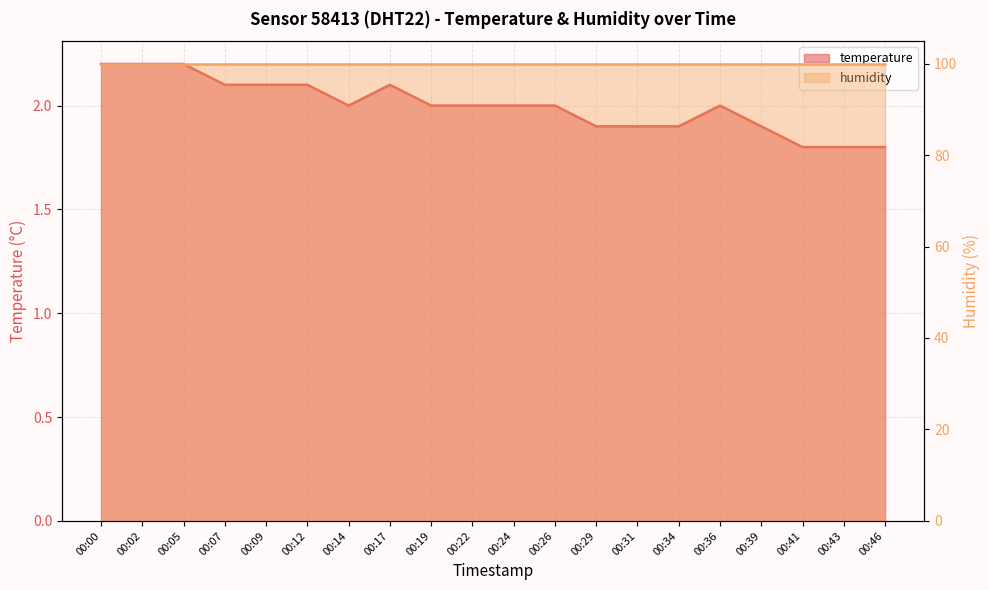

Rank the categories by value from highest to lowest.

00:00, 00:02, 00:05, 00:07, 00:09, 00:12, 00:17, 00:14, 00:19, 00:22, 00:24, 00:26, 00:36, 00:29, 00:31, 00:34, 00:39, 00:41, 00:43, 00:46